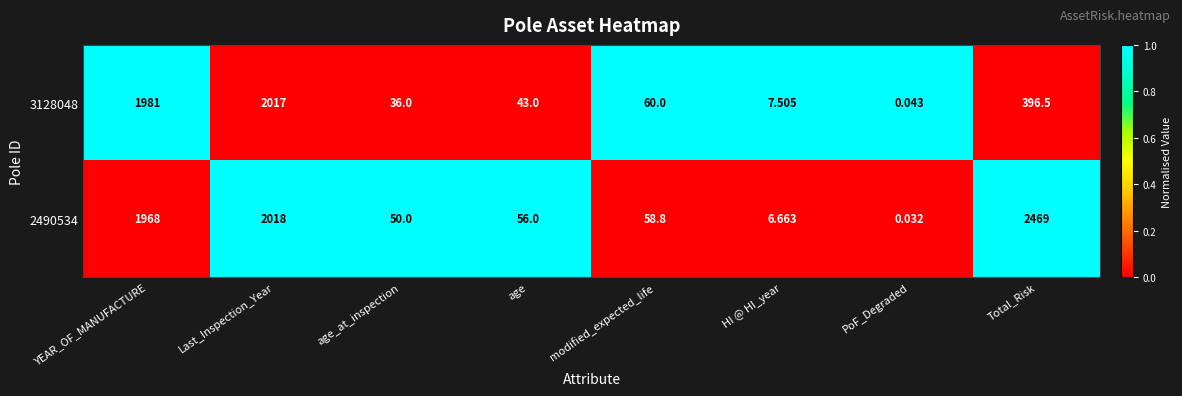

Which category has the lowest value across all series?

PoF_Degraded